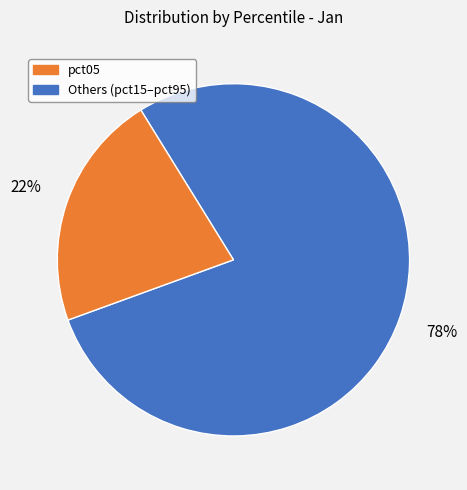

To the nearest percent, what is the average slice percentage?

50%